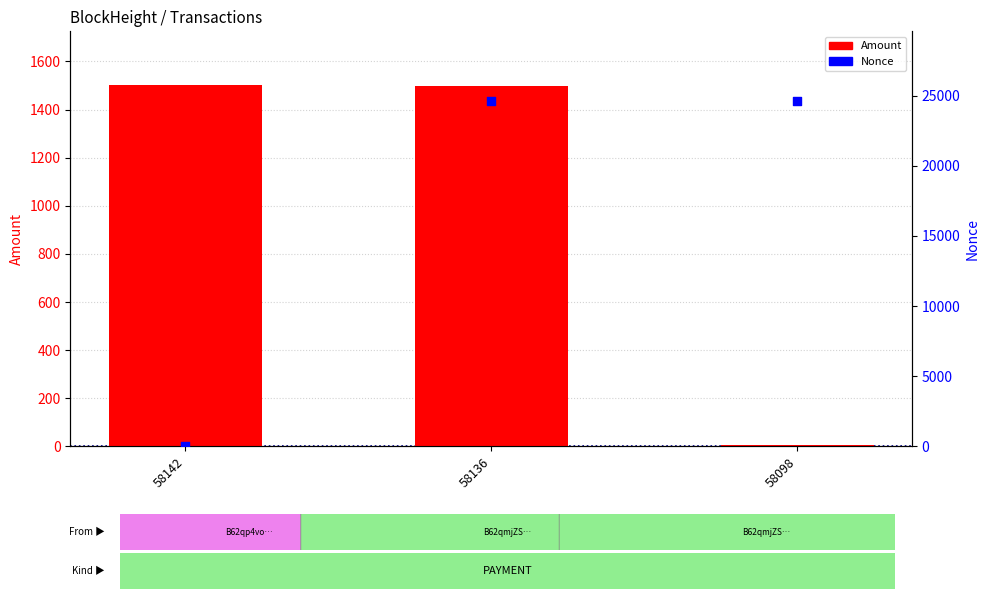

At how many categories does at least one series exceed 21834?

2